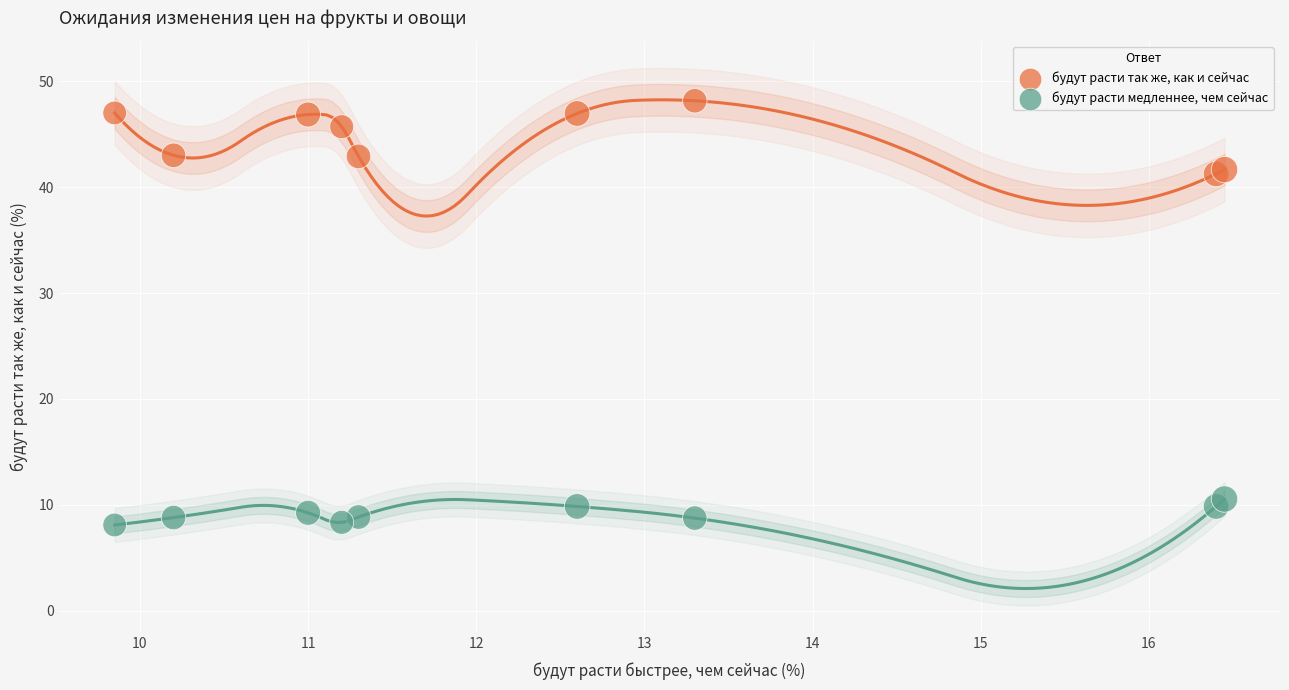

Which series reaches the minimum Y coordinate?

будут расти медленнее, чем сейчас